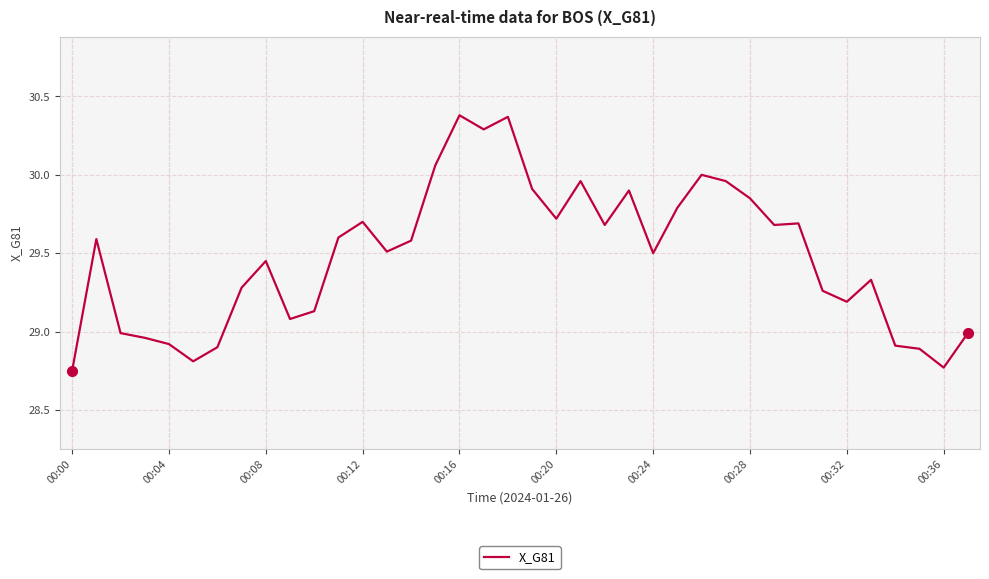

What is the difference between the maximum and minimum values?

1.6